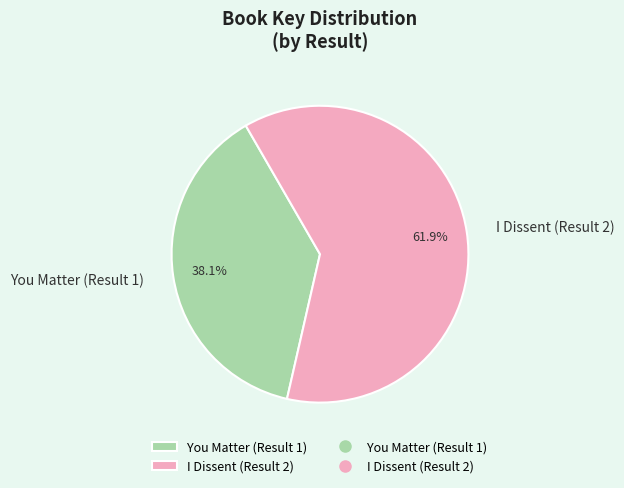

Which category accounts for the majority?

I Dissent (Result 2)